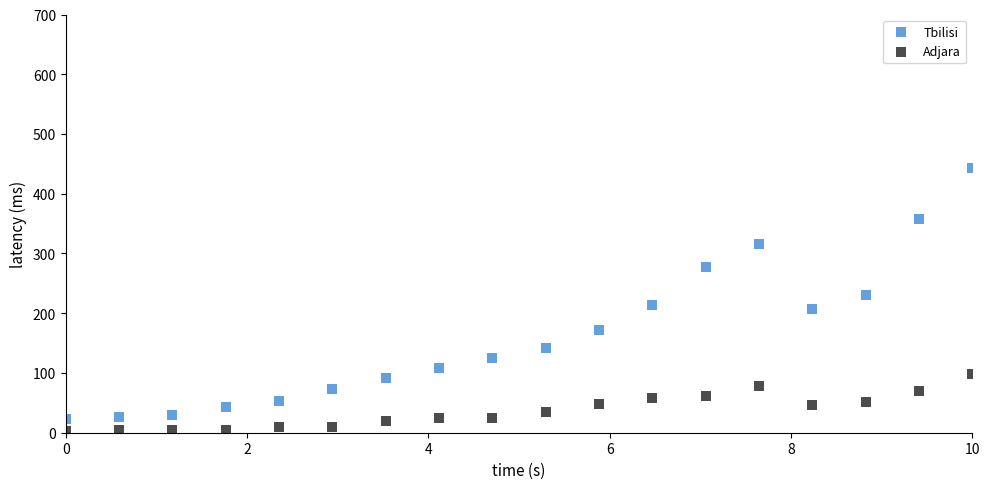

What is the X range (max minus min) for the scatter plot?

10.0